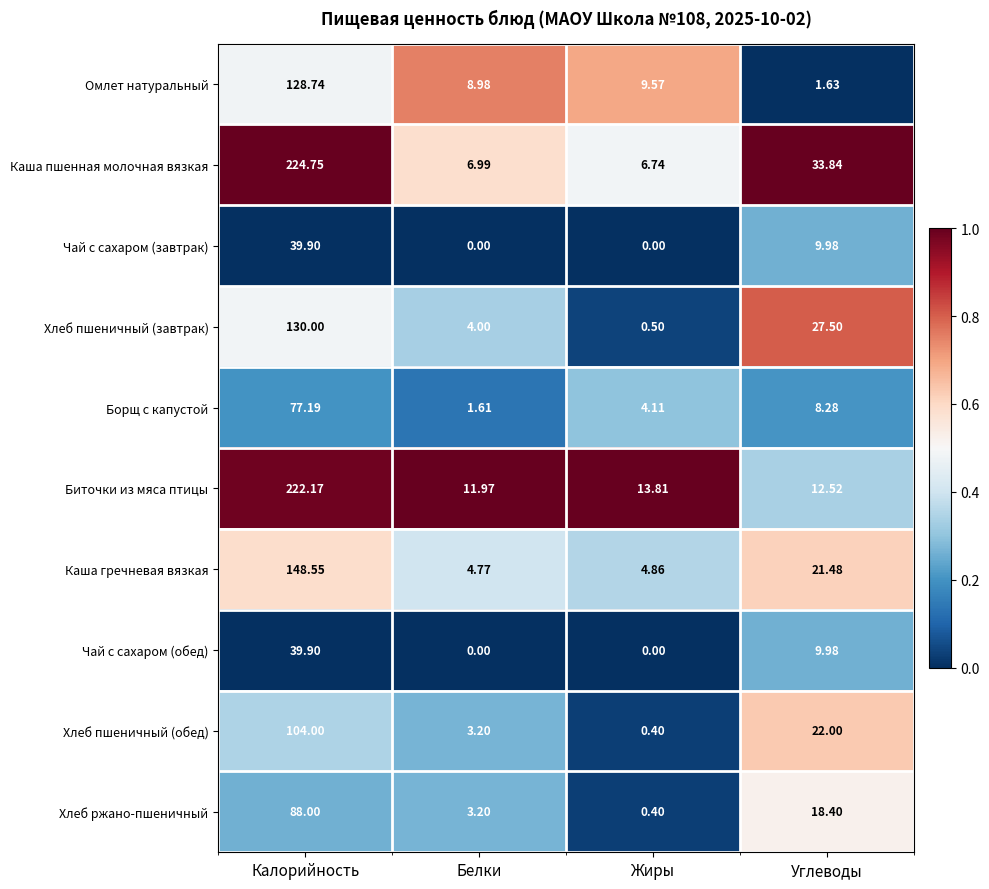

How many series are shown in this chart?

10